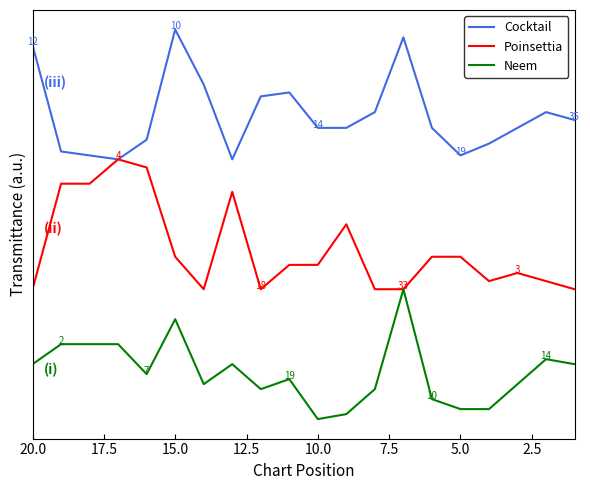

Which series has the largest total across all categories?

Cocktail